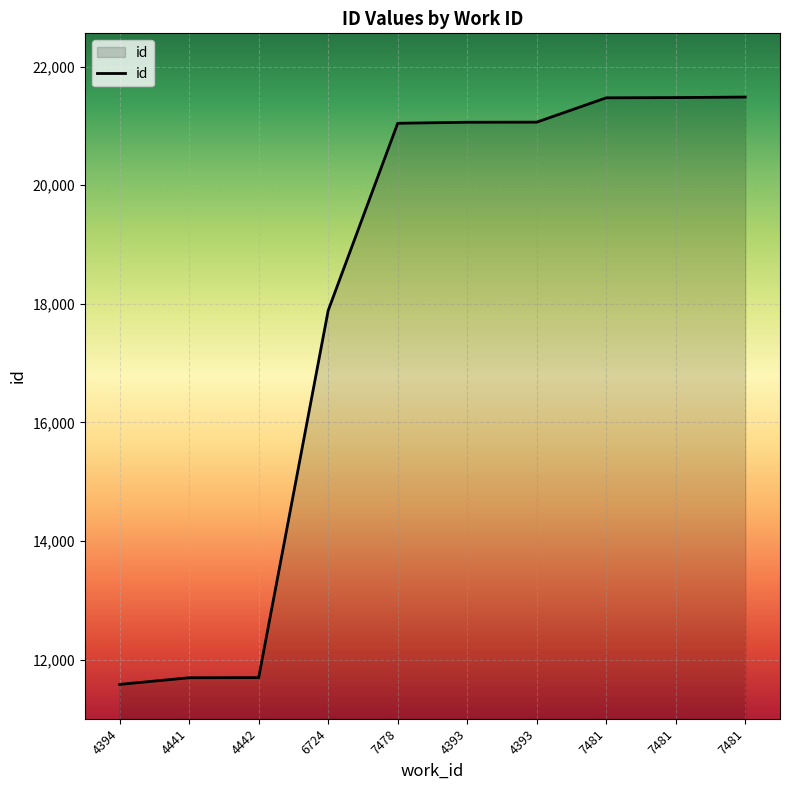

What is the approximate value at 7481, to the nearest 100?

21500